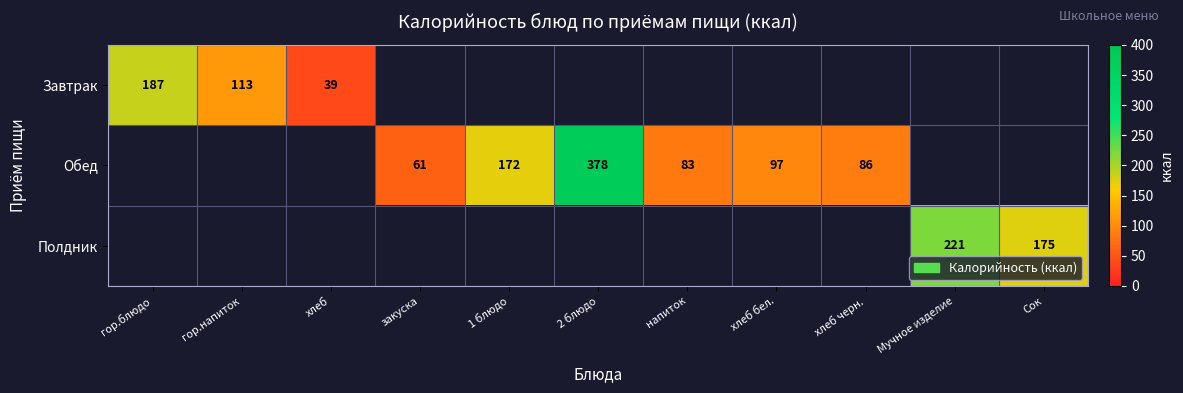

Is it true that Завтрак equals 113 at гор.напиток?

True